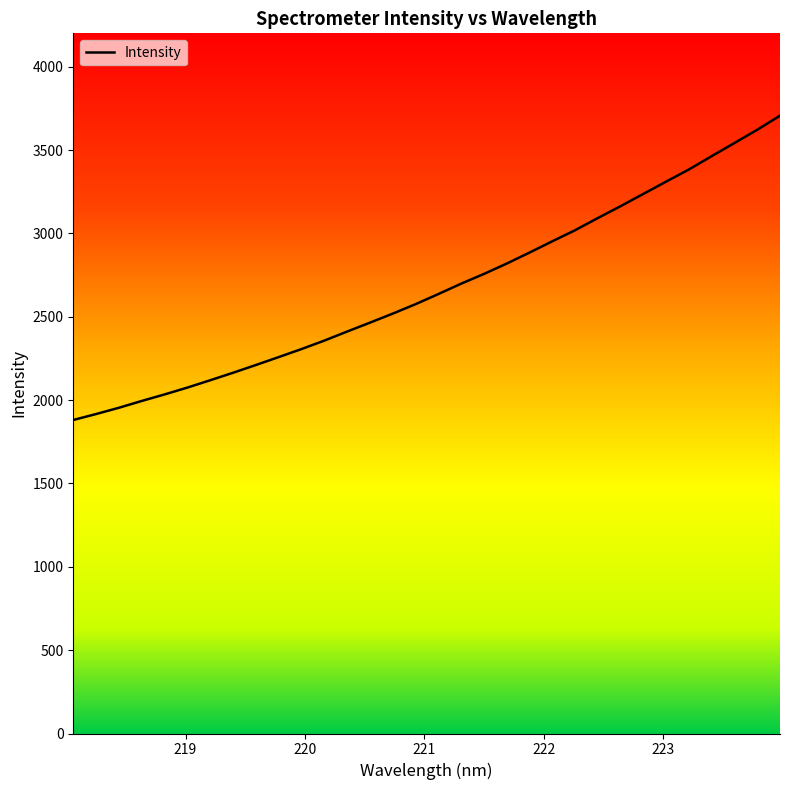

What is the smallest value displayed?

1880.6